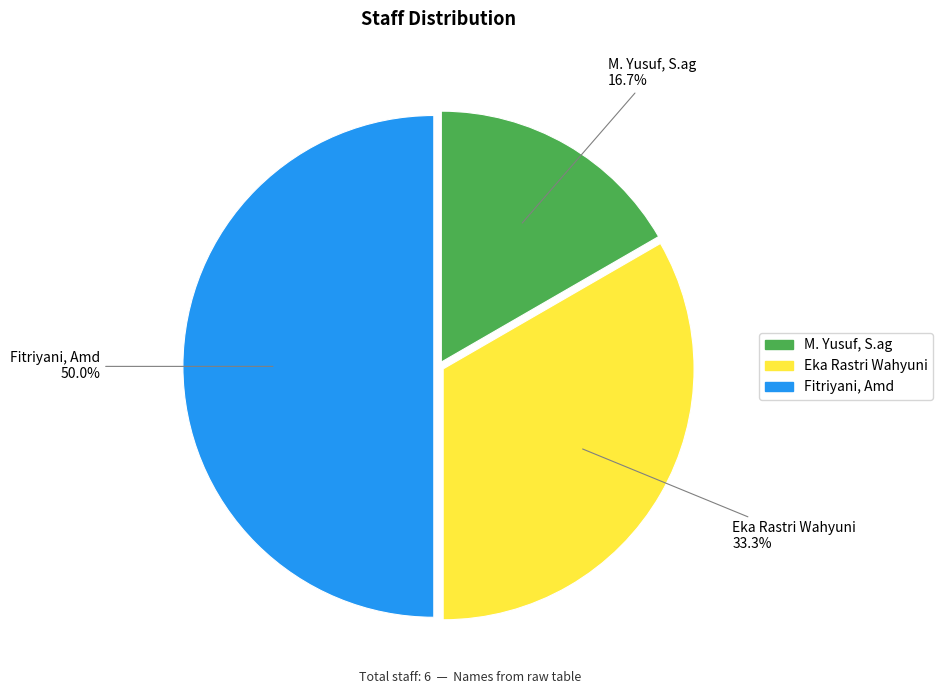

The Fitriyani, Amd slice represents 62% of the pie. True or false?

False